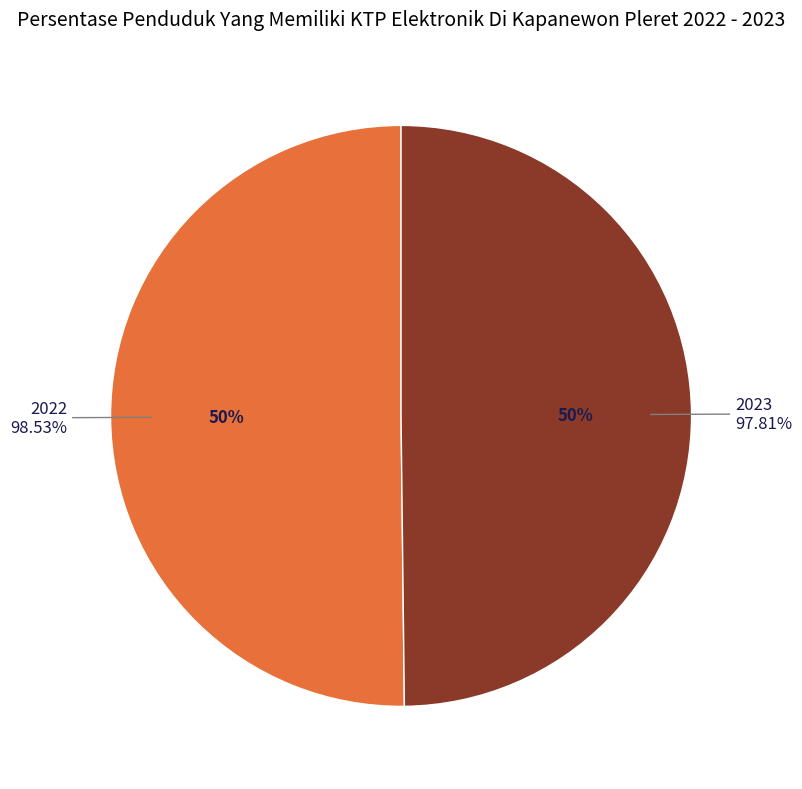

What is the change in value from 2022 to 2023?

-0.7